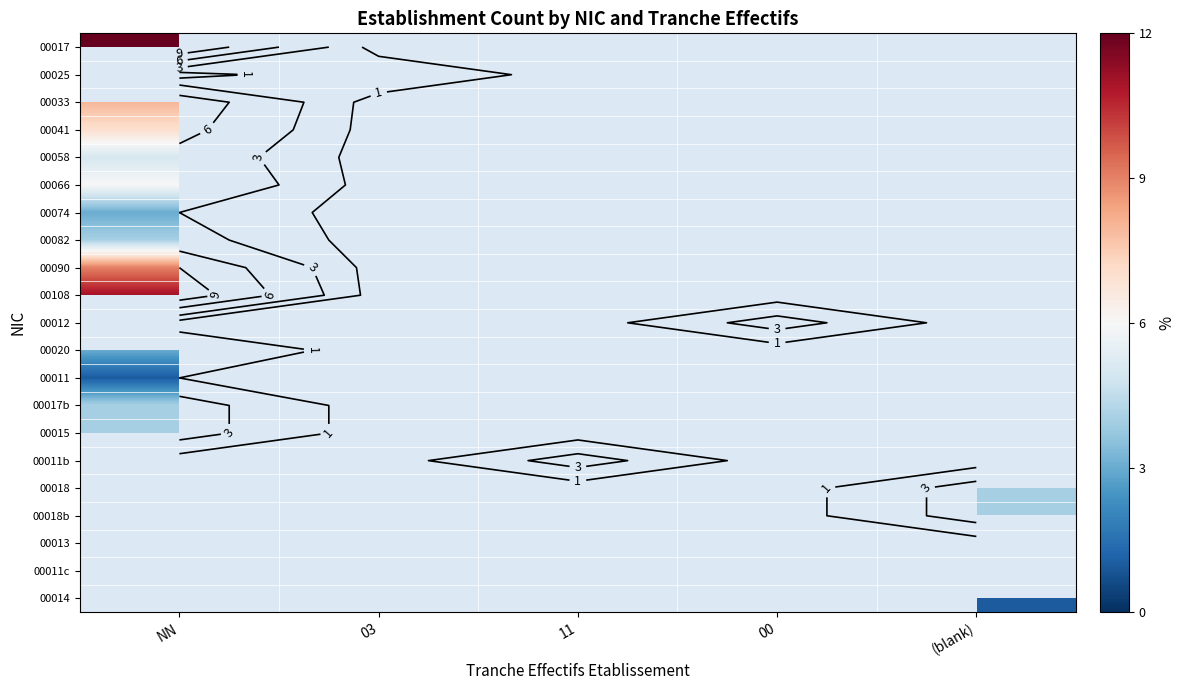

What is the lowest value of the 00020 series?

3.0